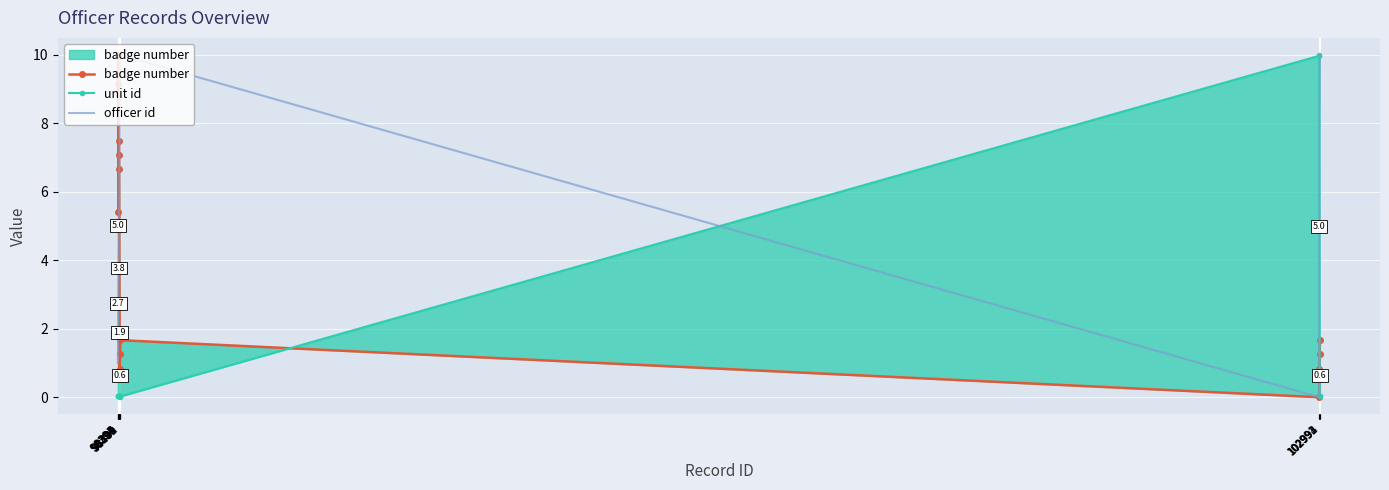

Between 98398 and 102992, which series saw the biggest shift?

unit id